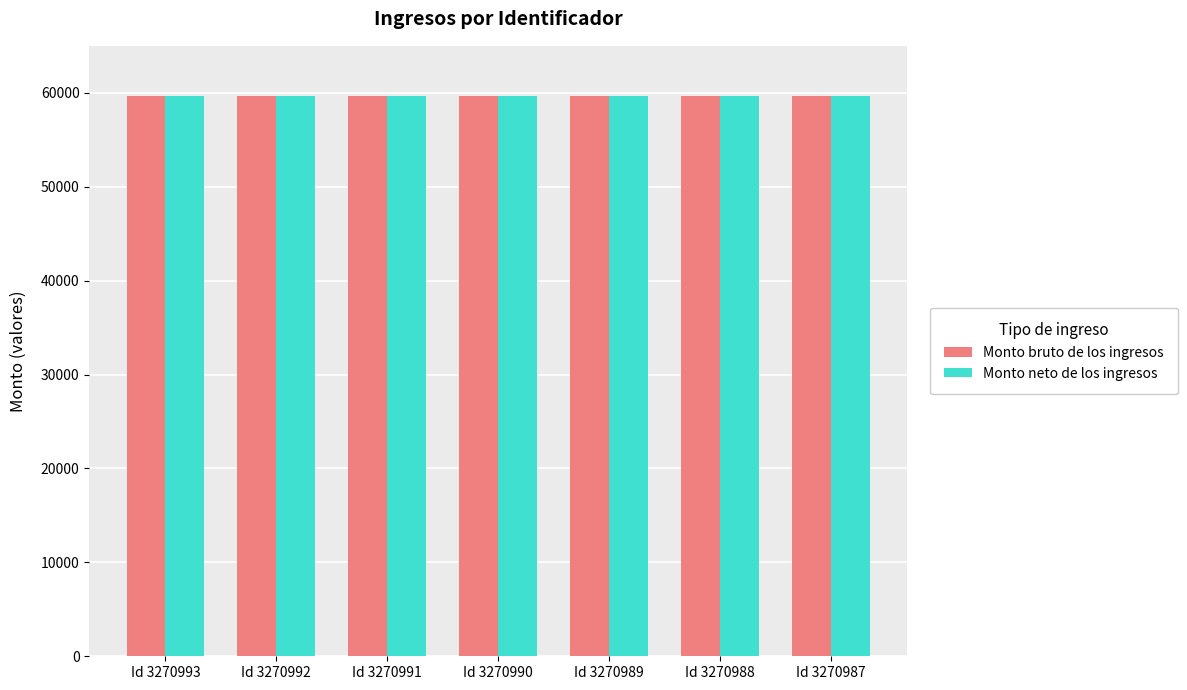

The Monto bruto de los ingresos series shows 59616 at Id 3270989. True or false?

True